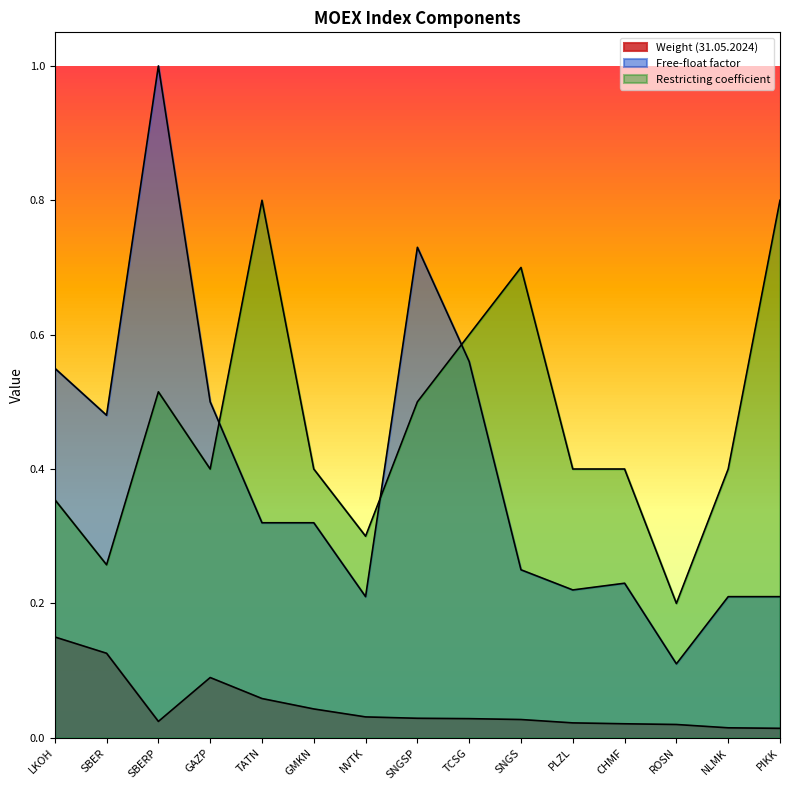

What is the difference between the highest and lowest values at SBER?

0.4